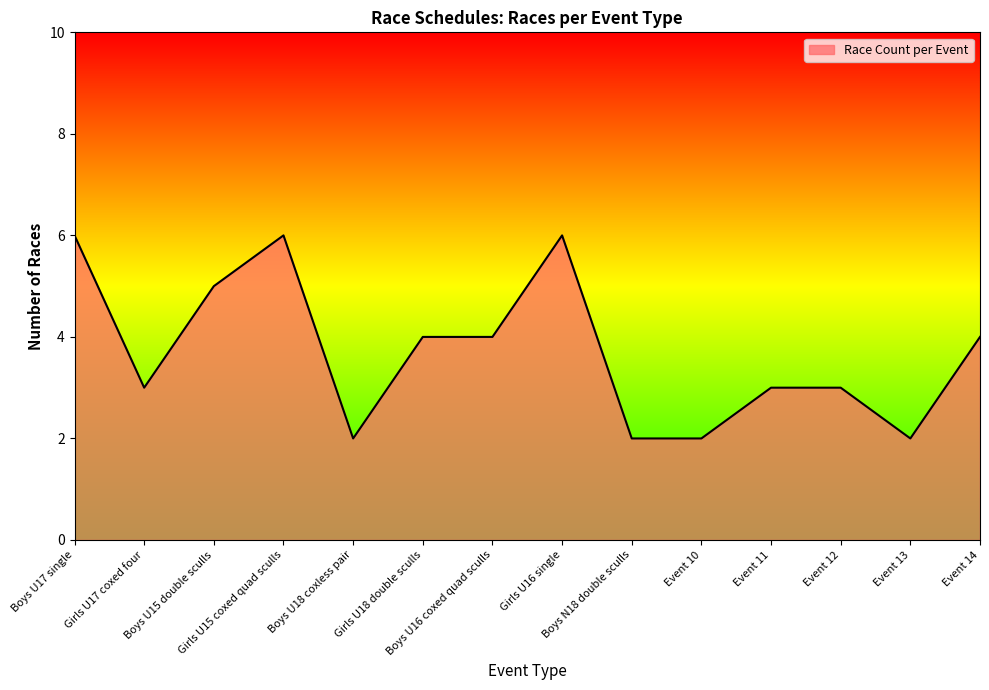

Reading right to left, extract all data points from this chart.

4	2	3	3	2	2	6	4	4	2	6	5	3	6